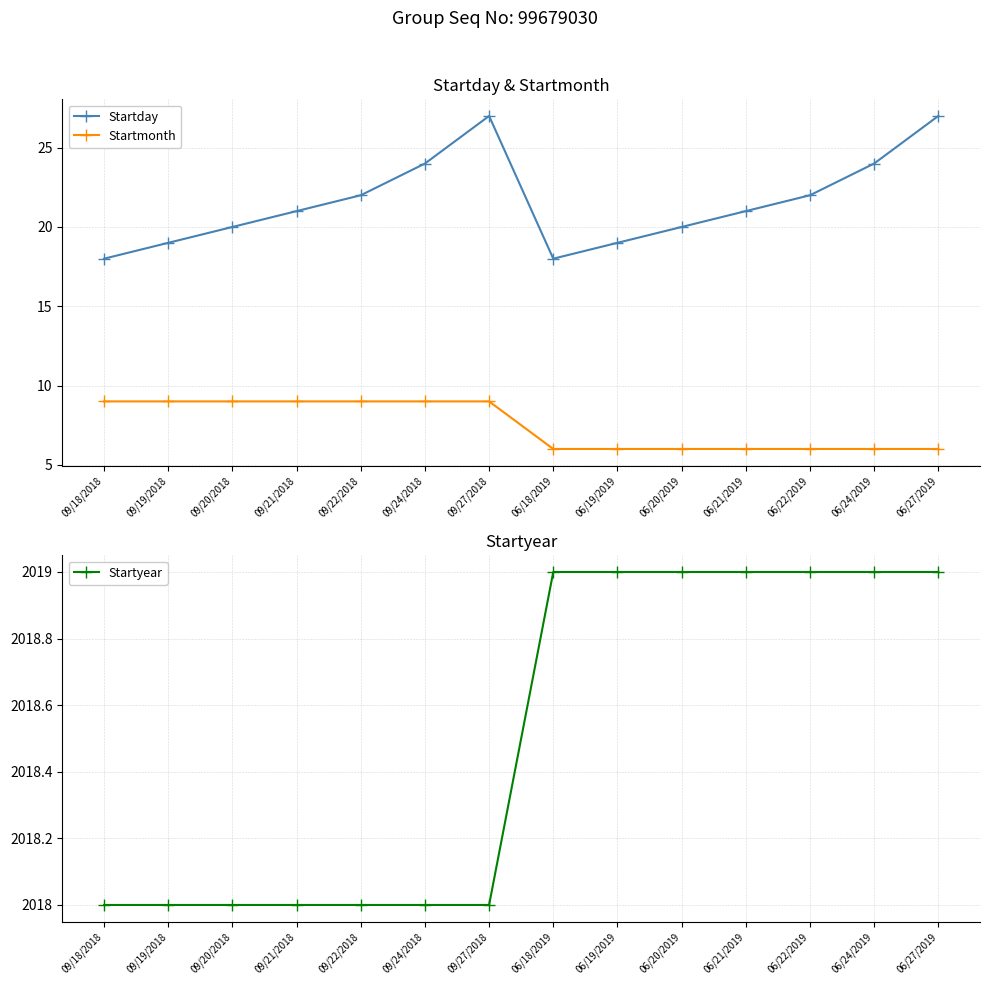

What position from the right is 09/27/2018?

8